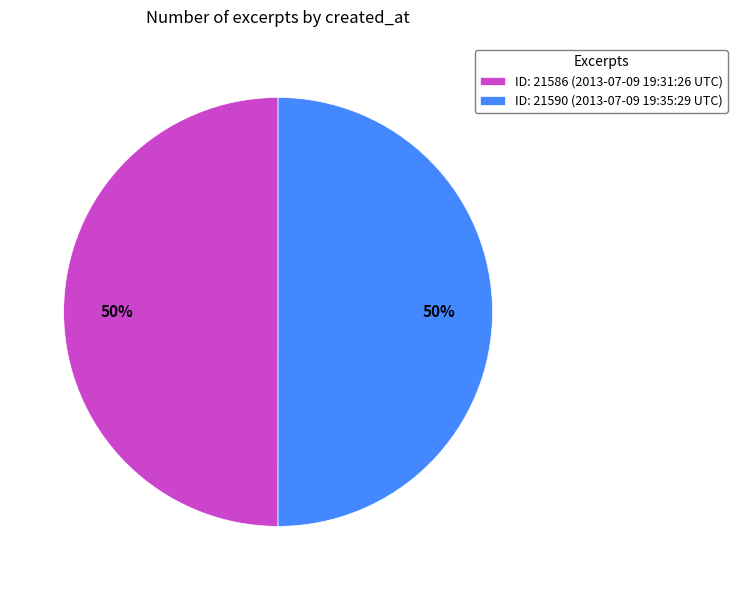

Is it true that ID: 21586 (2013-07-09 19:31:26 UTC) is 50% of the pie?

True